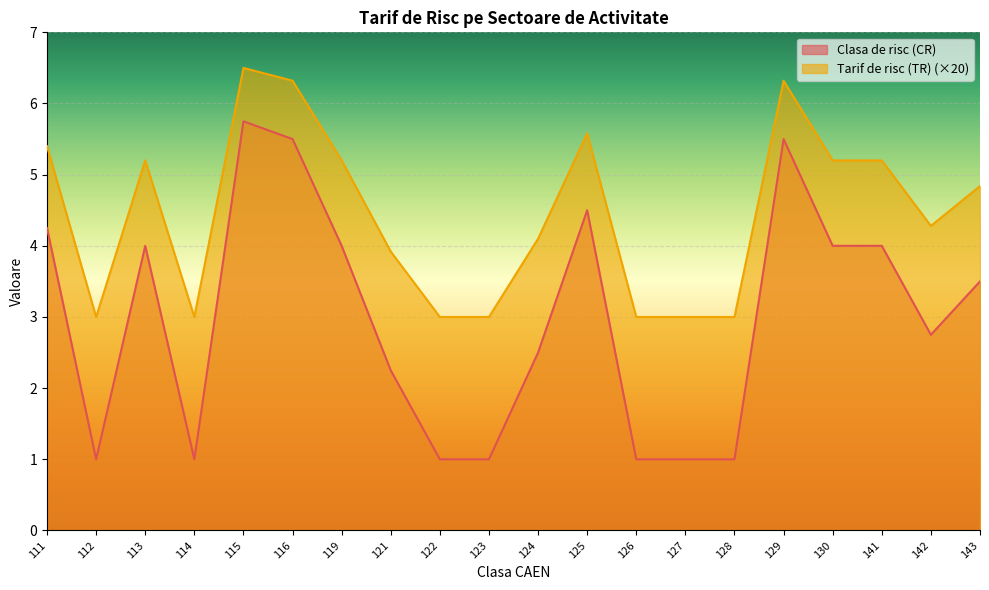

True or false: Clasa de risc (CR) and Tarif de risc (TR) cross at least once.

False